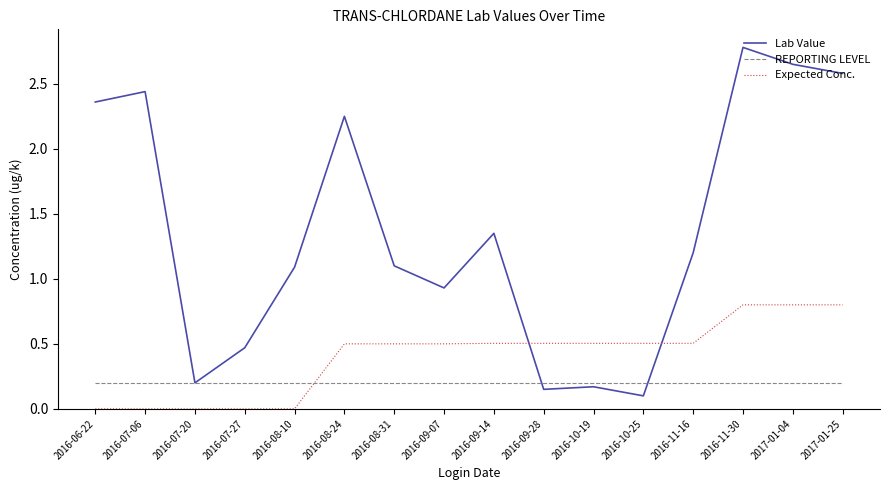

List the series in order of their peak value, highest first.

Lab Value, Expected Conc., REPORTING LEVEL